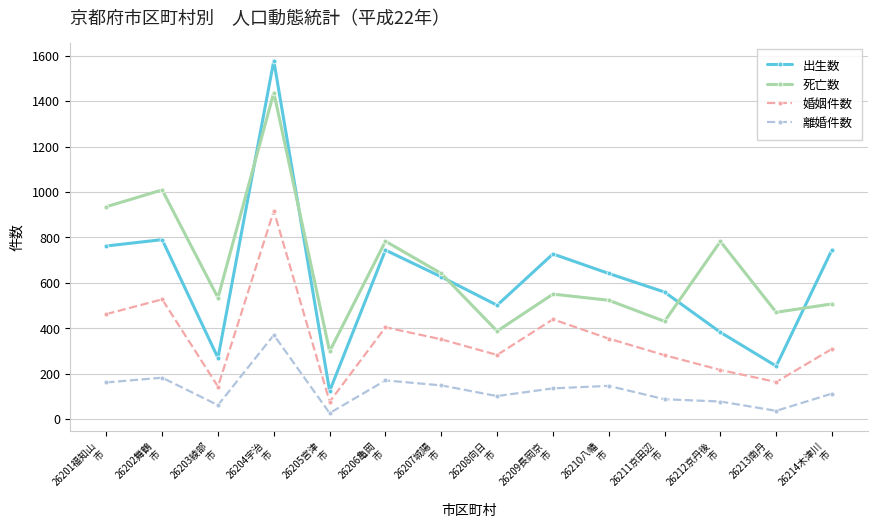

What is the difference between the highest and lowest values at 26201福知山
市?

774